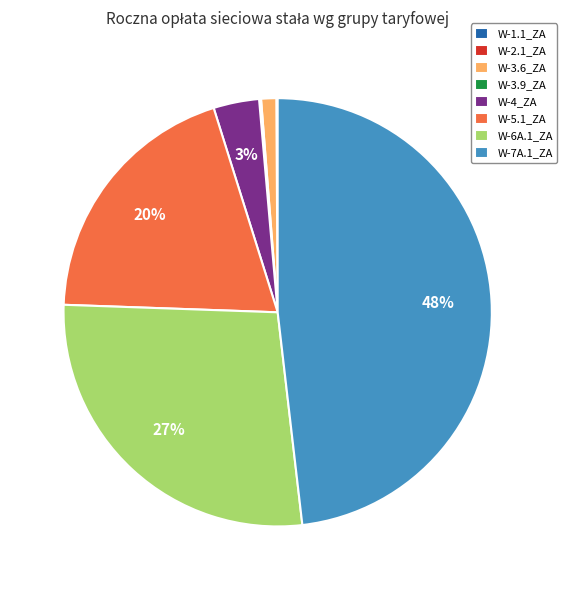

Between W-4_ZA and W-7A.1_ZA, which is larger?

W-7A.1_ZA